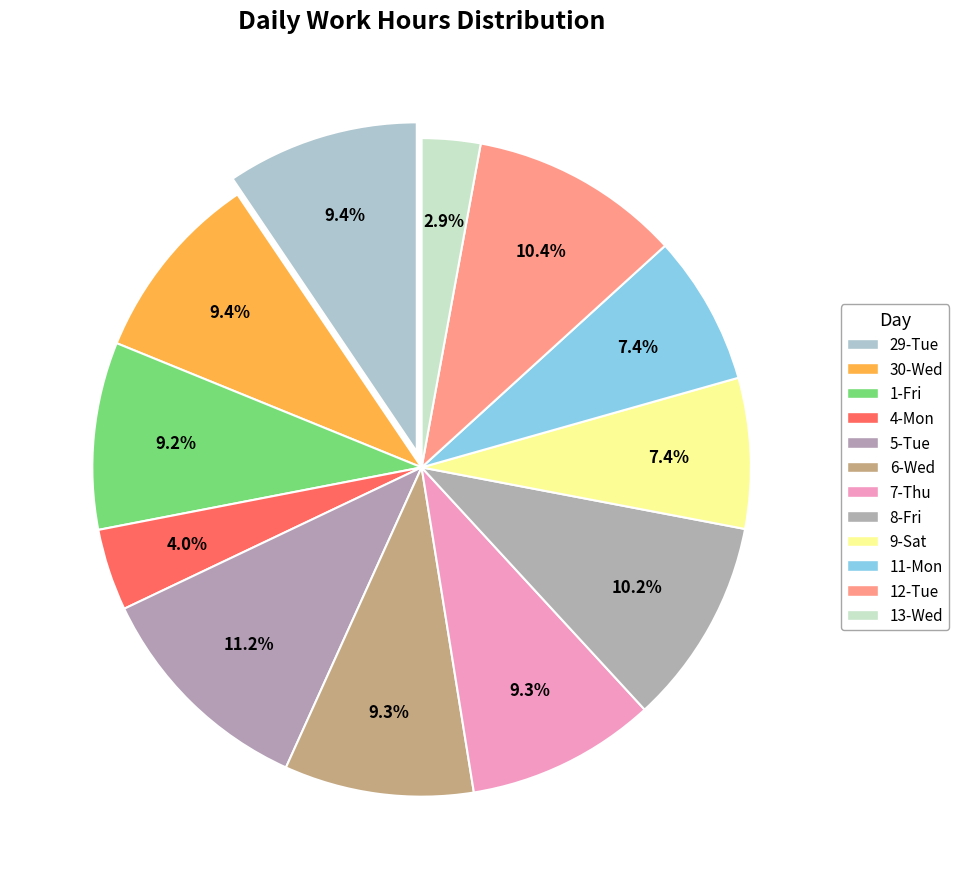

Combined, what portion of the pie is 12-Tue and 5-Tue?

21.5%